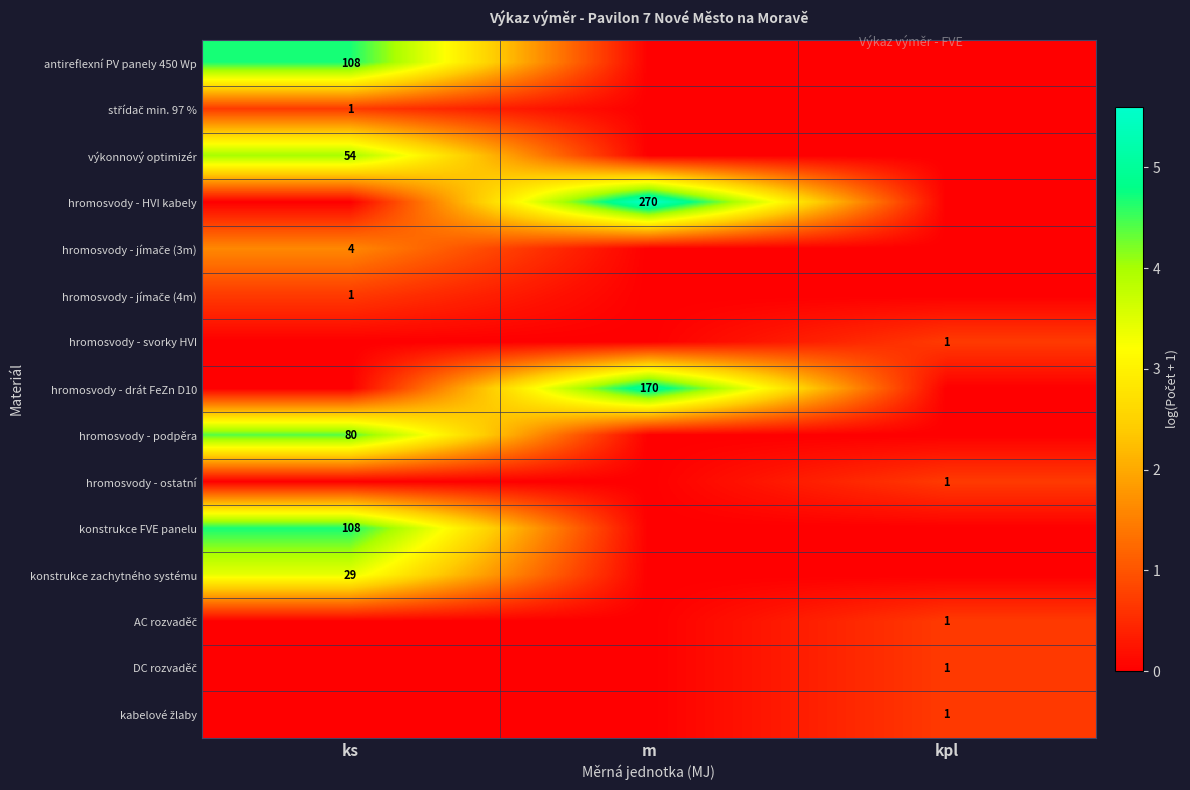

What is the difference between the maximum and minimum values in the hromosvody - jímače (4m) series?

0.7